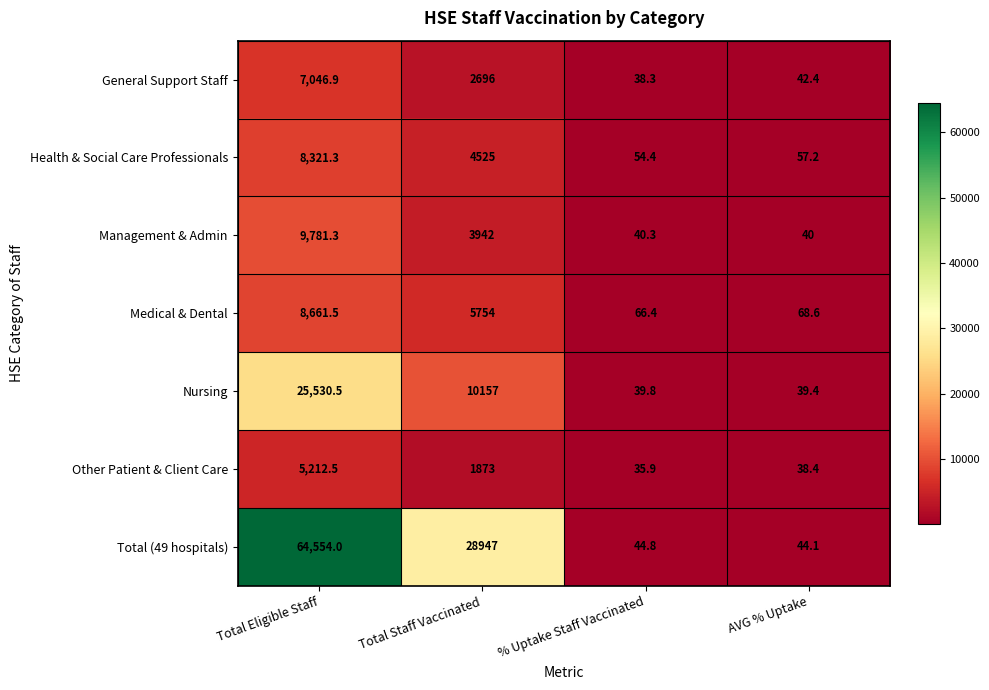

At which label does Management & Admin first exceed 3942?

Total Eligible Staff